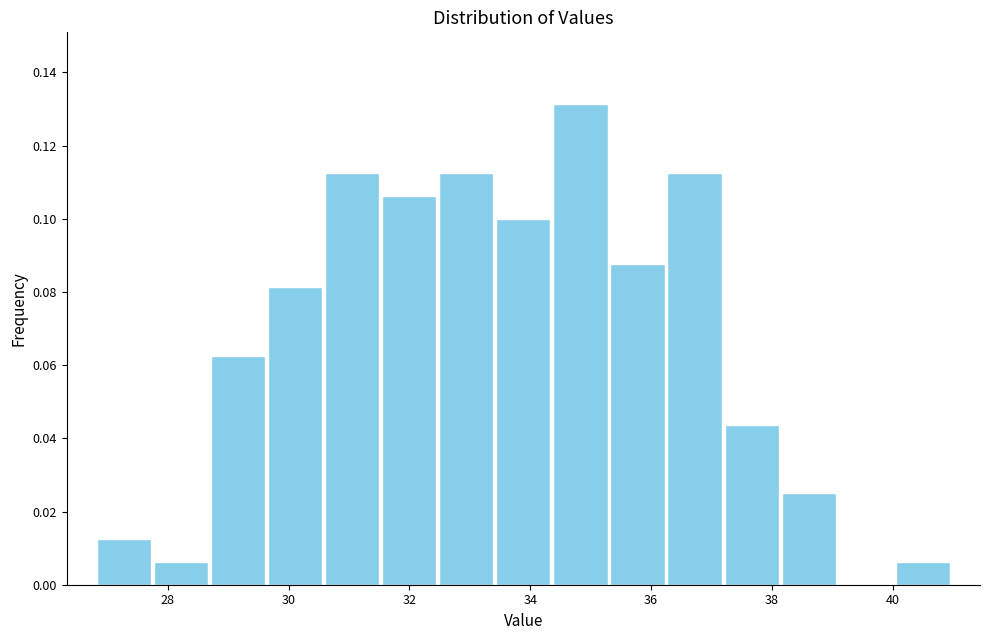

Reading left to right, list every bar in this chart as the range it spans on the x-axis followed by its height. Neither the bar edges nor the heights are printed on the chart, so give them approximately, as read against the axes.

26.8 to 27.8: 0.012
27.8 to 28.6: 0.006
28.6 to 29.6: 0.062
29.6 to 30.6: 0.082
30.6 to 31.6: 0.112
31.6 to 32.4: 0.106
32.4 to 33.4: 0.112
33.4 to 34.4: 0.100
34.4 to 35.4: 0.132
35.4 to 36.2: 0.088
36.2 to 37.2: 0.112
37.2 to 38.2: 0.044
38.2 to 39.0: 0.026
39.0 to 40.0: 0
40.0 to 41.0: 0.006